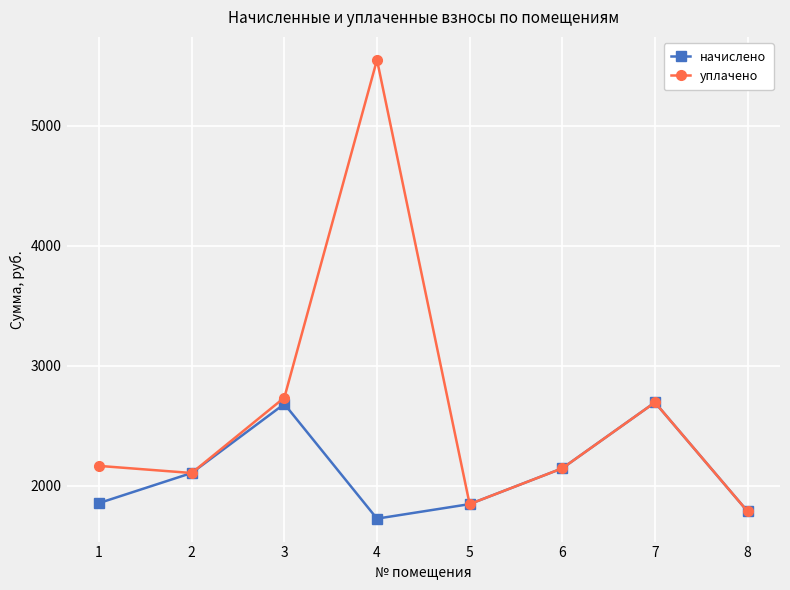

In уплачено, how many points are higher than both neighbors (excluding endpoints)?

2